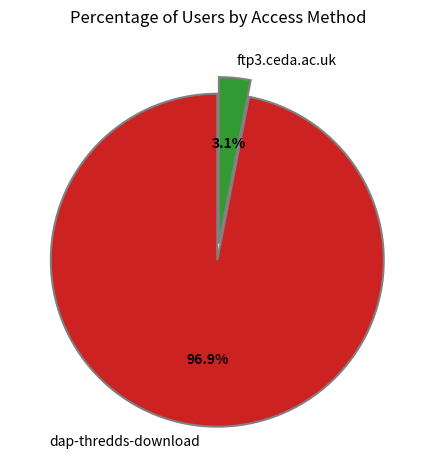

Combined, do dap-thredds-download and ftp3.ceda.ac.uk account for over 50%?

Yes